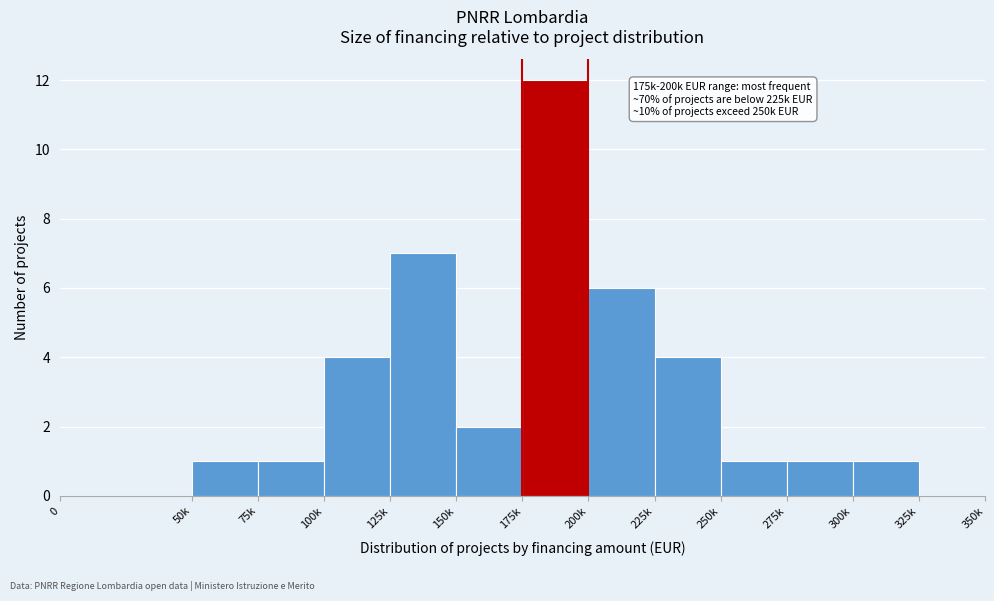

Reading left to right, extract all data points from this chart.

0=0	50k=1	75k=1	100k=4	125k=7	150k=2	175k=12	200k=6	225k=4	250k=1	275k=1	300k=1	325k=0